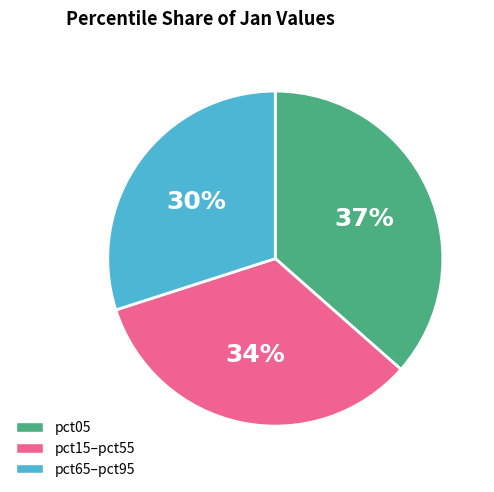

To the nearest percent, what is the average slice percentage?

33%